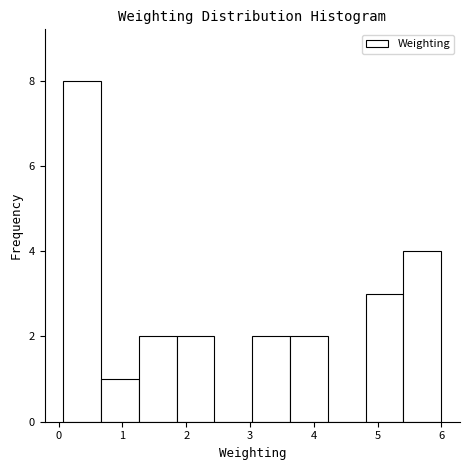

What is the height of the bar covering 1.3 to 1.9 on the x-axis? Neither the bar edges nor the heights are printed on the chart, so give them approximately, as read against the axes.

2